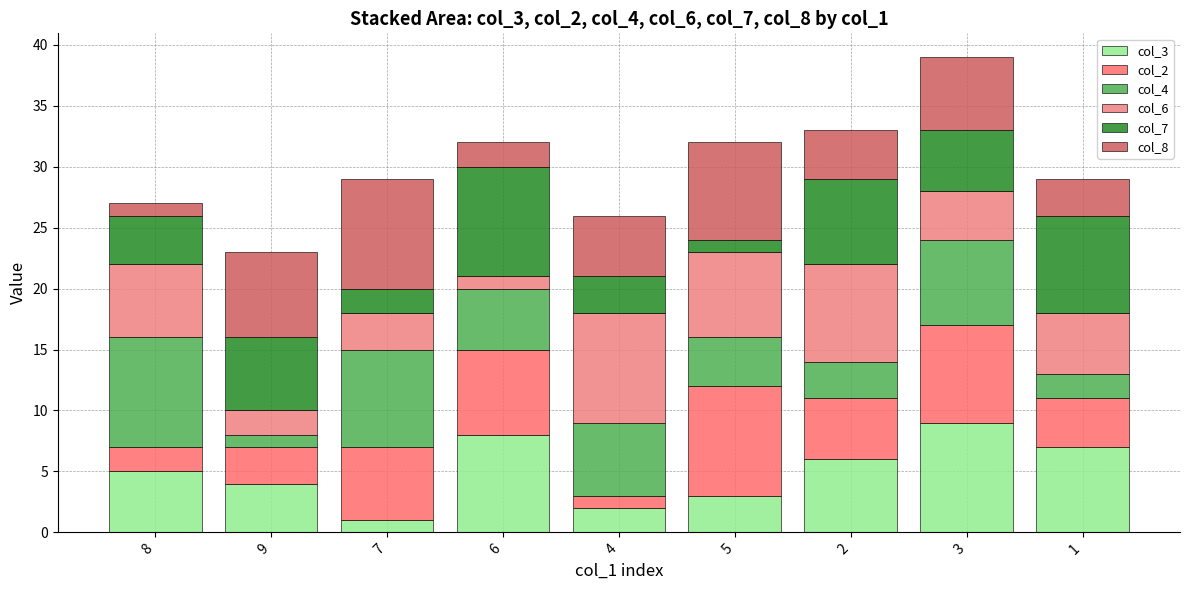

How many bars are there in total?

9